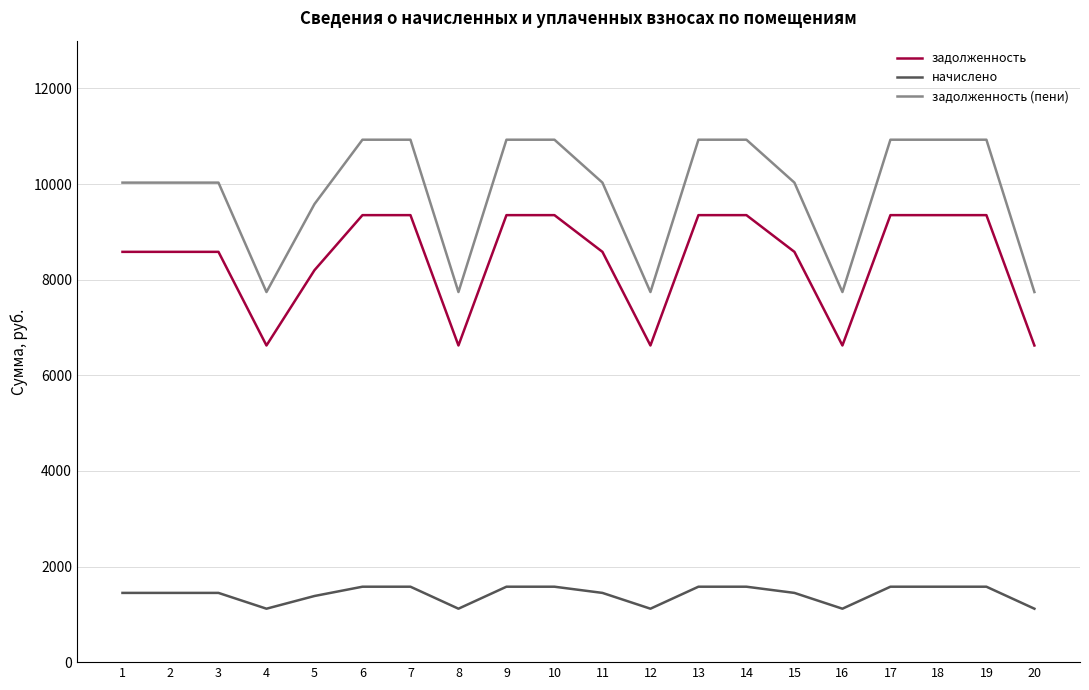

What is the spread (max minus min) of values at 4?

6624.0